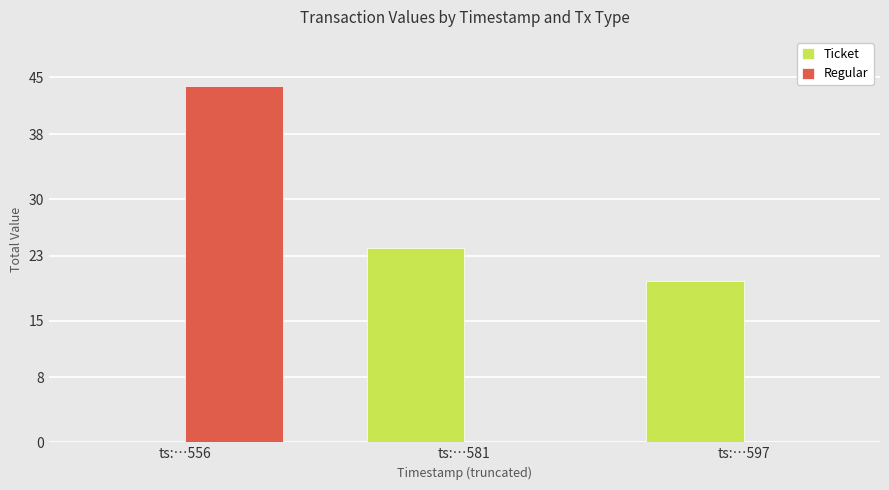

What is the highest value of the Regular series?

43.9